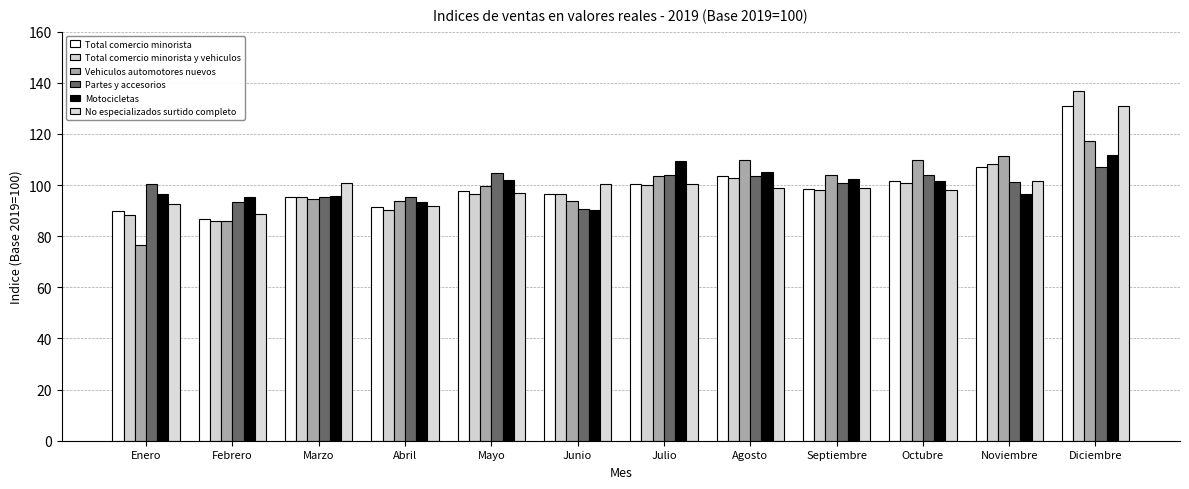

Where does the Partes y accesorios series first go above 101?

Mayo